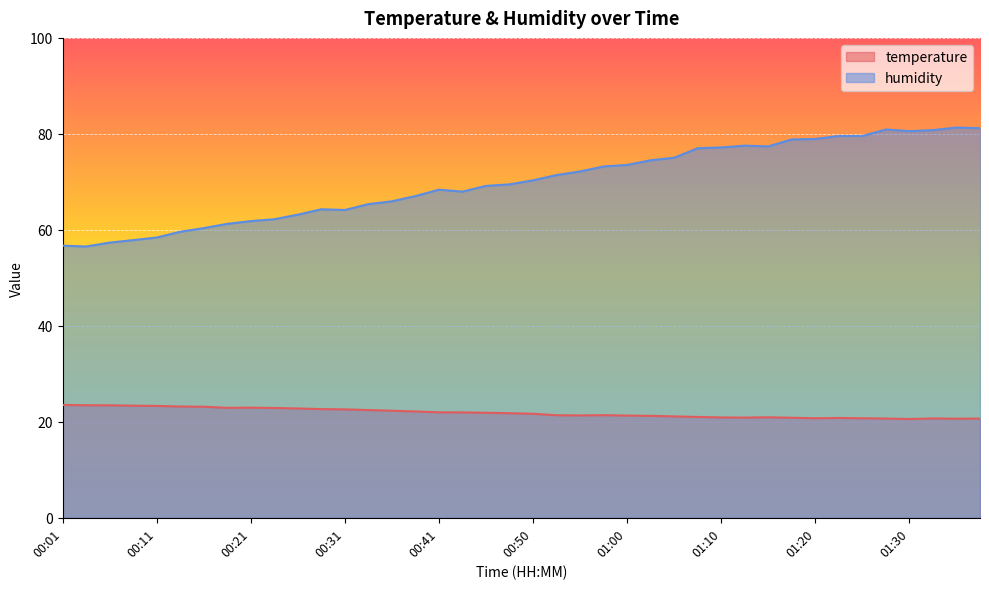

Which series changed the most between 00:48 and 01:10?

humidity